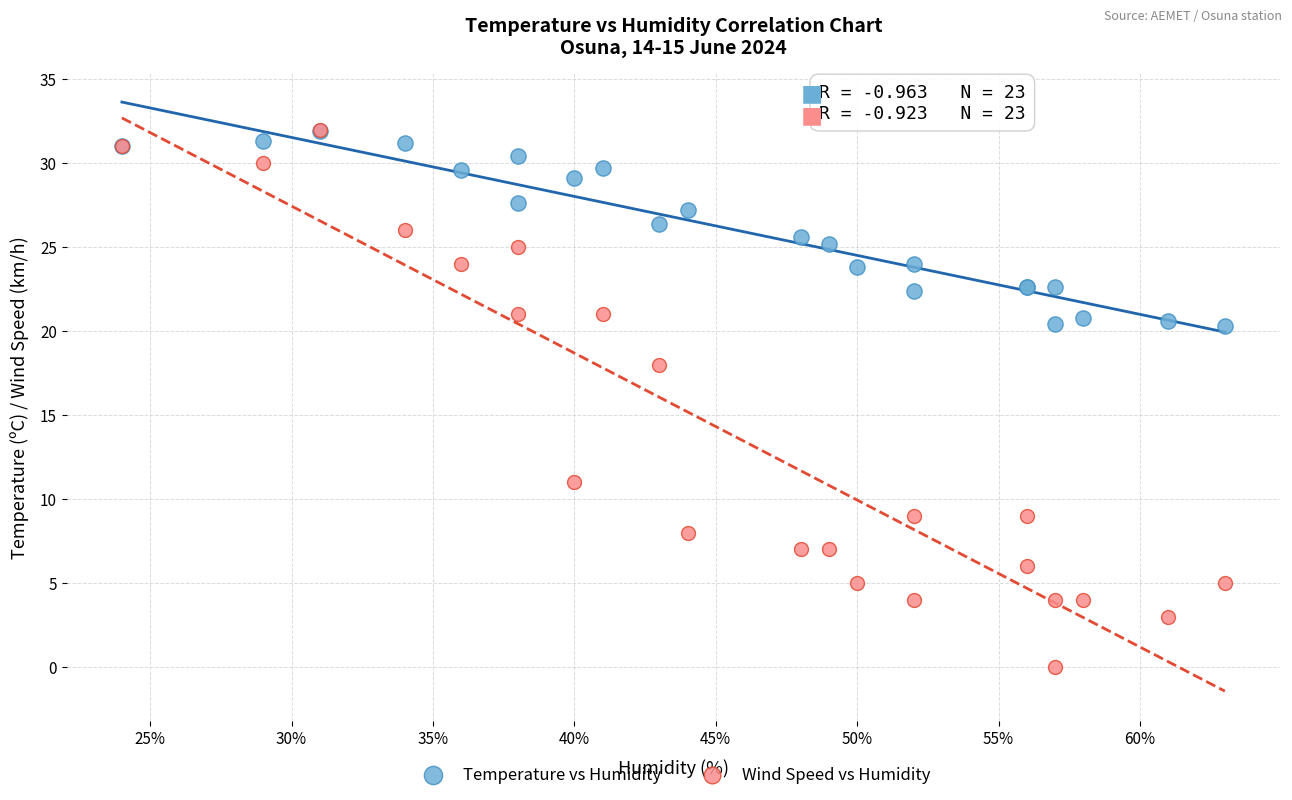

Across all series, what Y value is closest to 16?

18.0